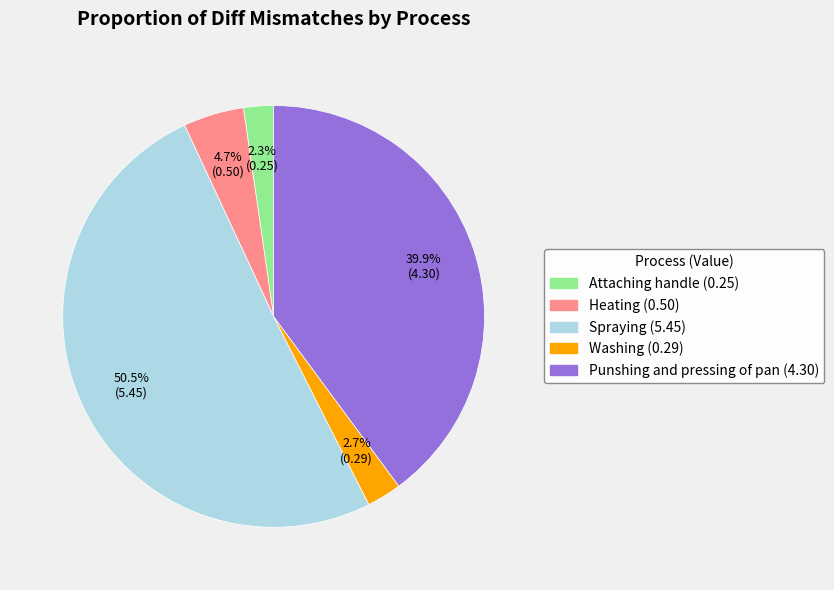

Does Spraying represent more than half of the total?

Yes